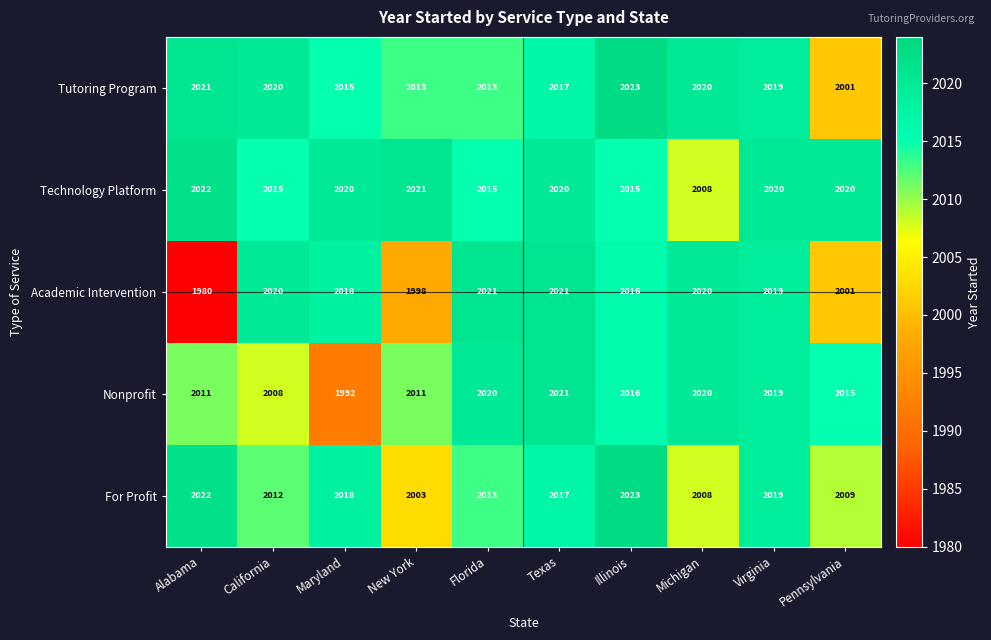

What is the difference between the Academic Intervention values at California and New York?

22